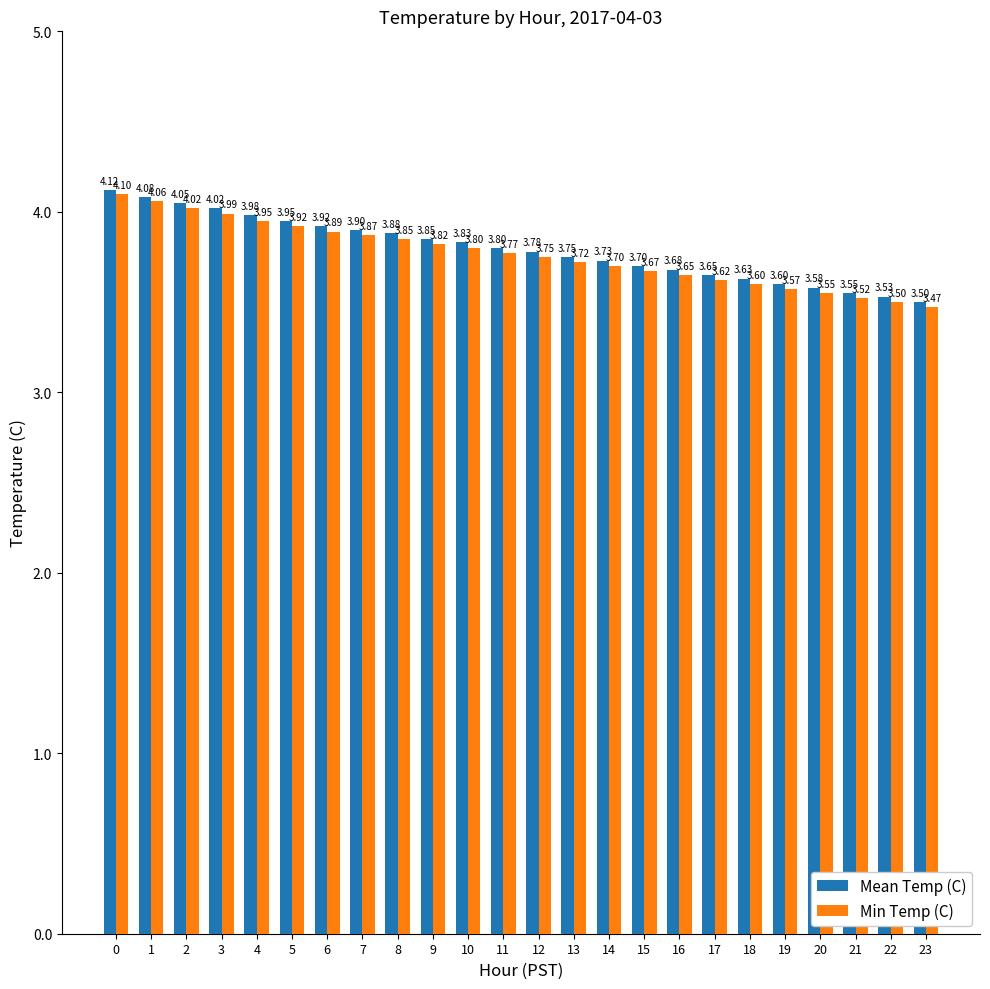

Which series has the largest range (max minus min)?

Min Temp (C)